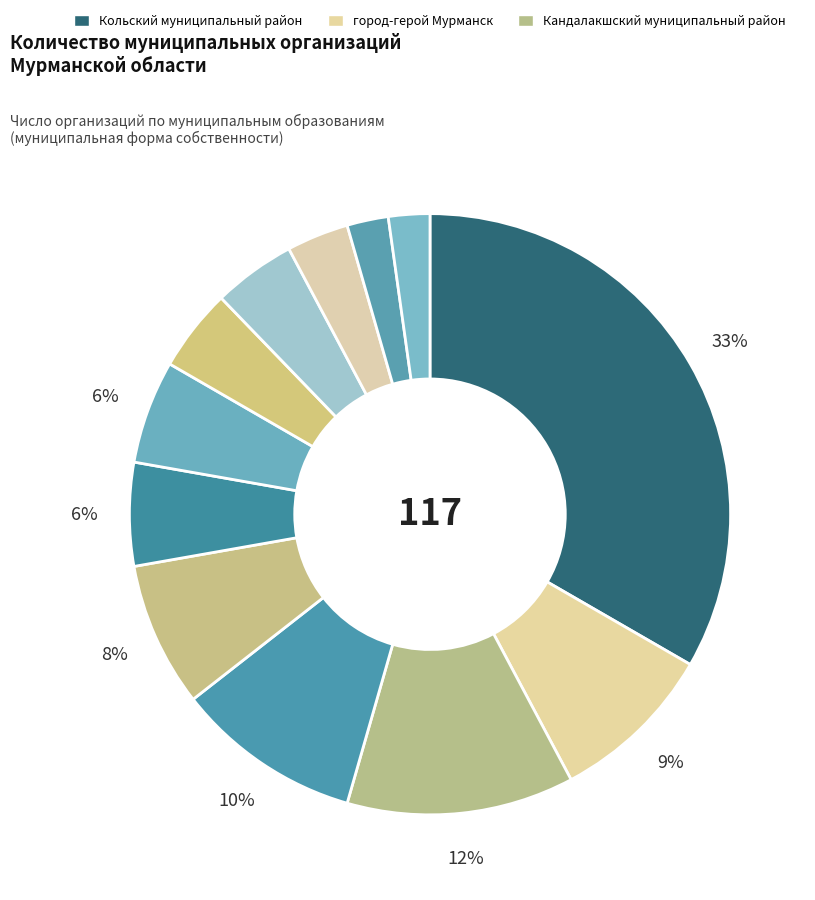

How many slices are in this pie chart?

12